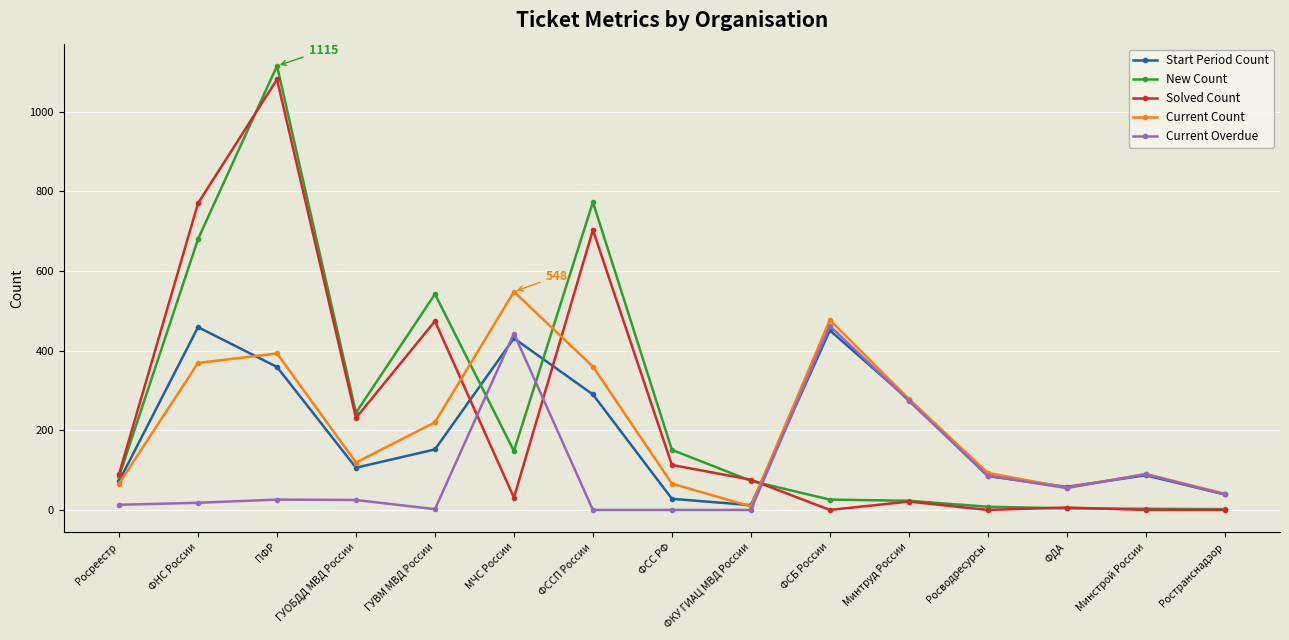

The Current Overdue series shows -140 at ФССП России. True or false?

False